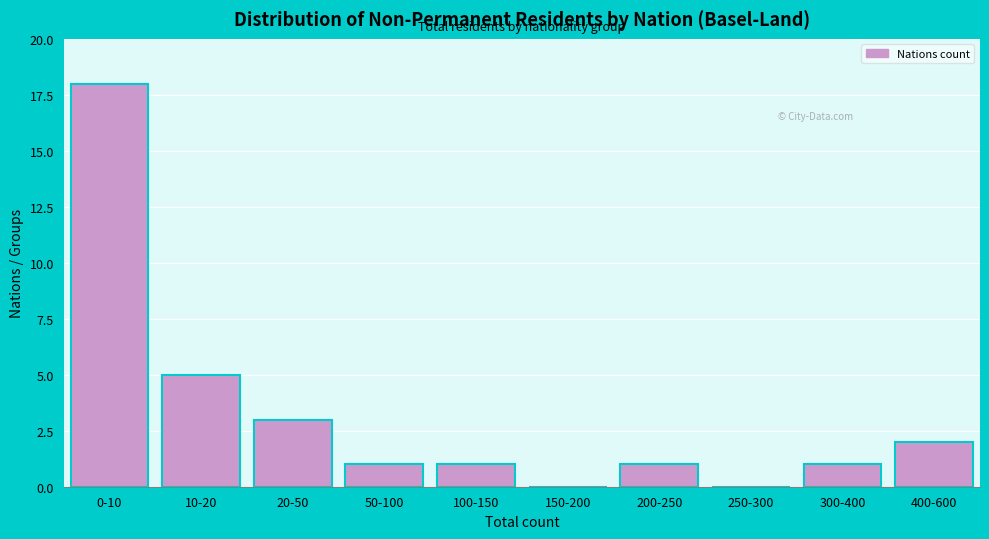

Reading left to right, transcribe all the data shown in this chart.

0-10=18	10-20=5	20-50=3	50-100=1	100-150=1	150-200=0	200-250=1	250-300=0	300-400=1	400-600=2